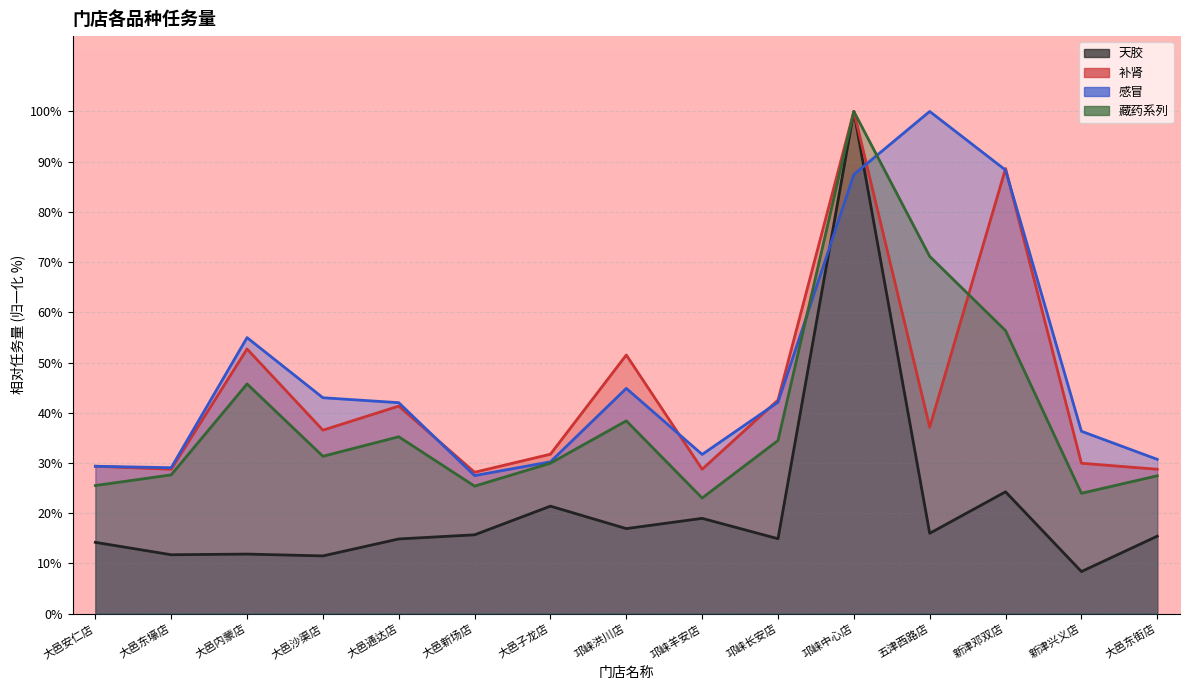

What is the difference between the second highest and minimum values in the 天胶 series?

15.9